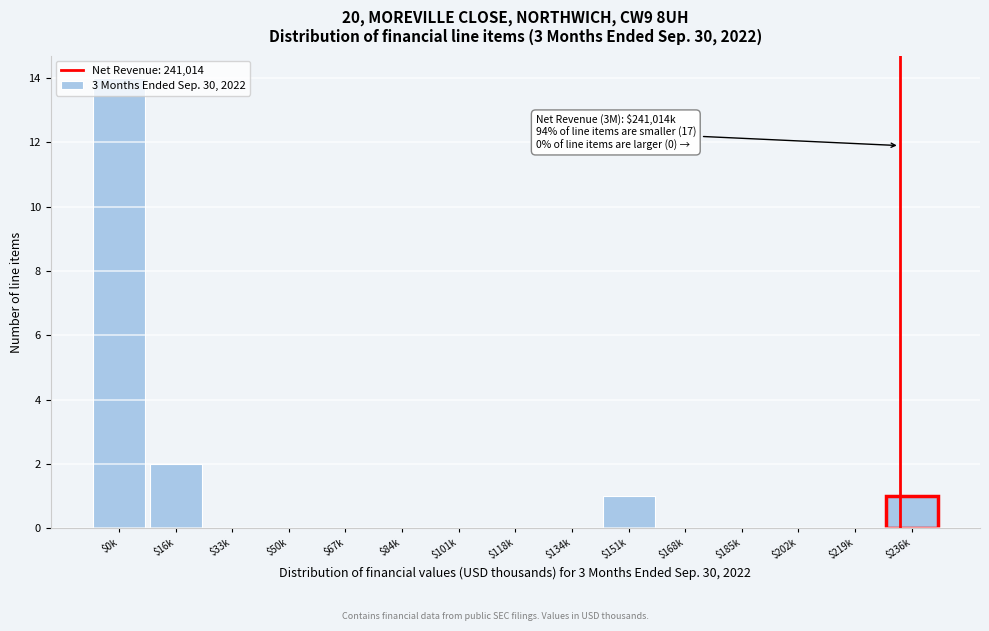

Where is the data nearest to the value 7?

$16k